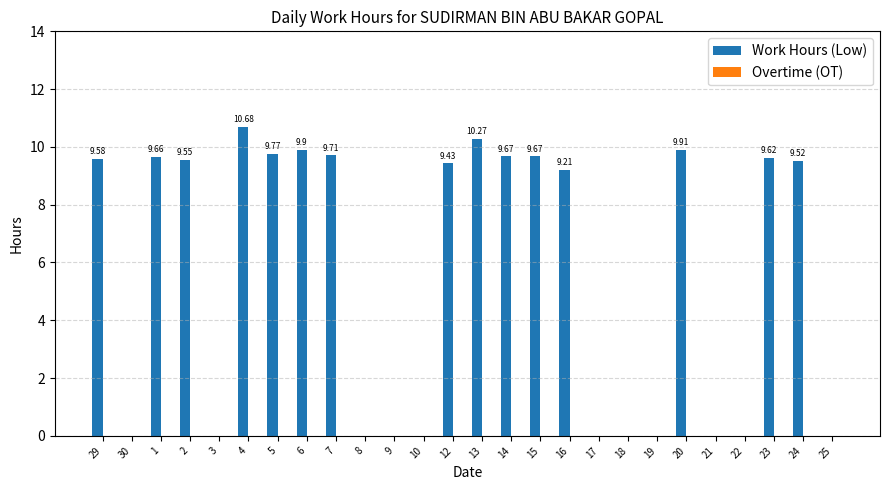

What is the ratio of the value at 1 to the value at 15?

1.0